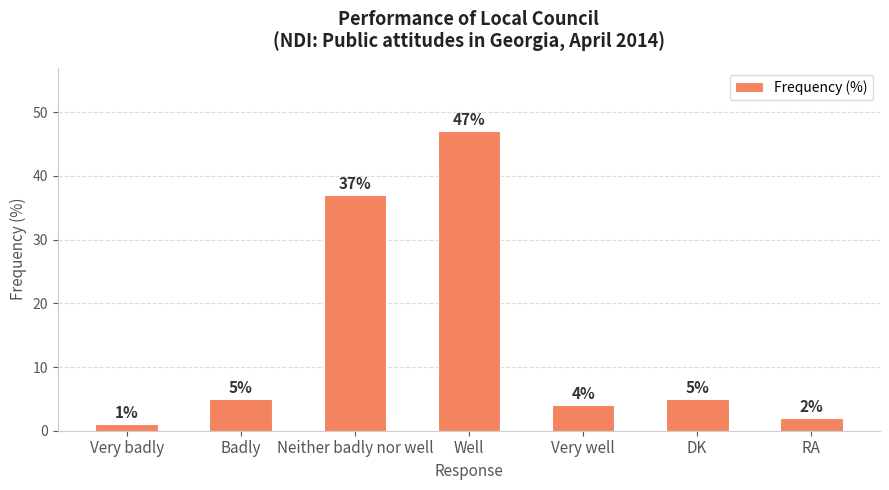

The chart shows a value of 1 at Very badly. True or false?

True